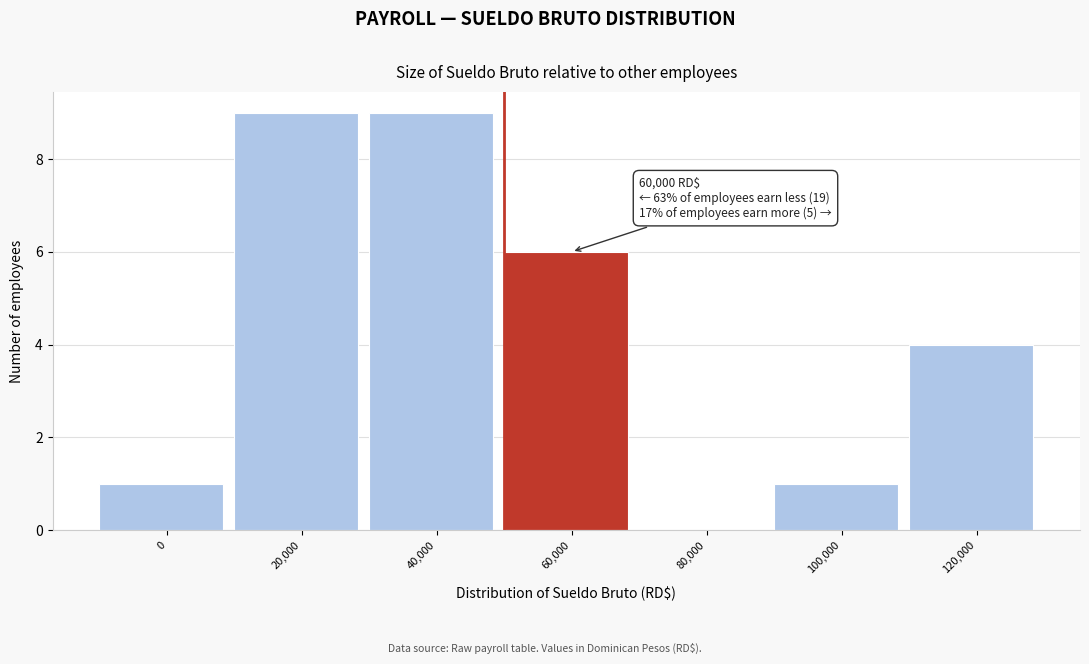

Reading right to left, what are all the values shown in this chart?

120,000=4	100,000=1	80,000=0	60,000=6	40,000=9	20,000=9	0=1